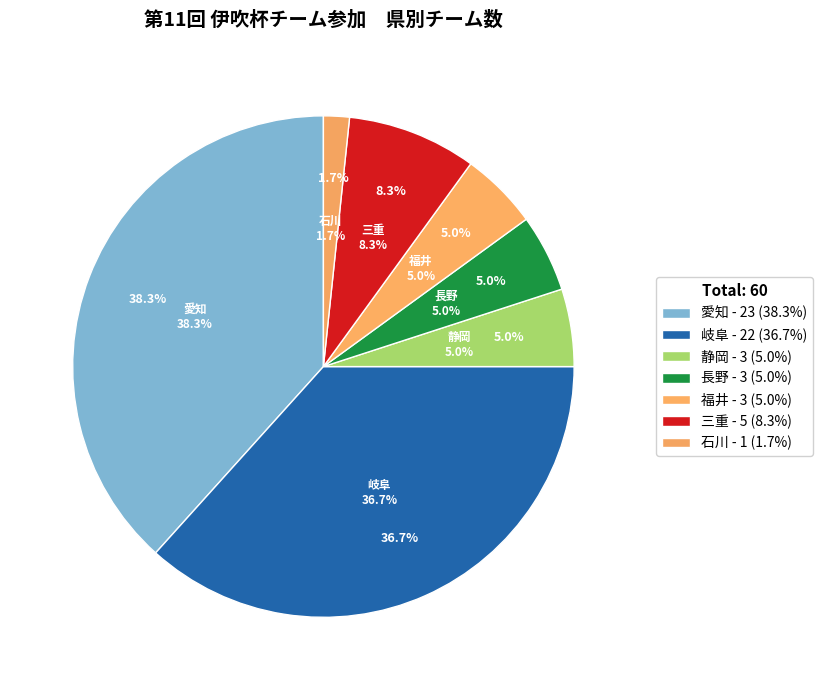

Combined, what portion of the pie is 三重 and 福井?

13.3%